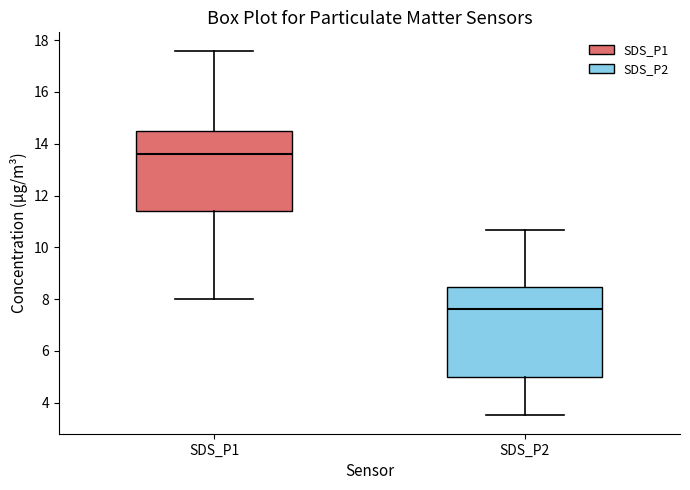

Which box's median line is the lowest?

SDS_P2